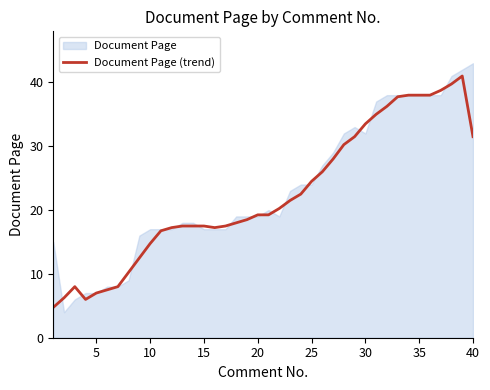

The chart shows a value of 12.9 at 10. True or false?

False